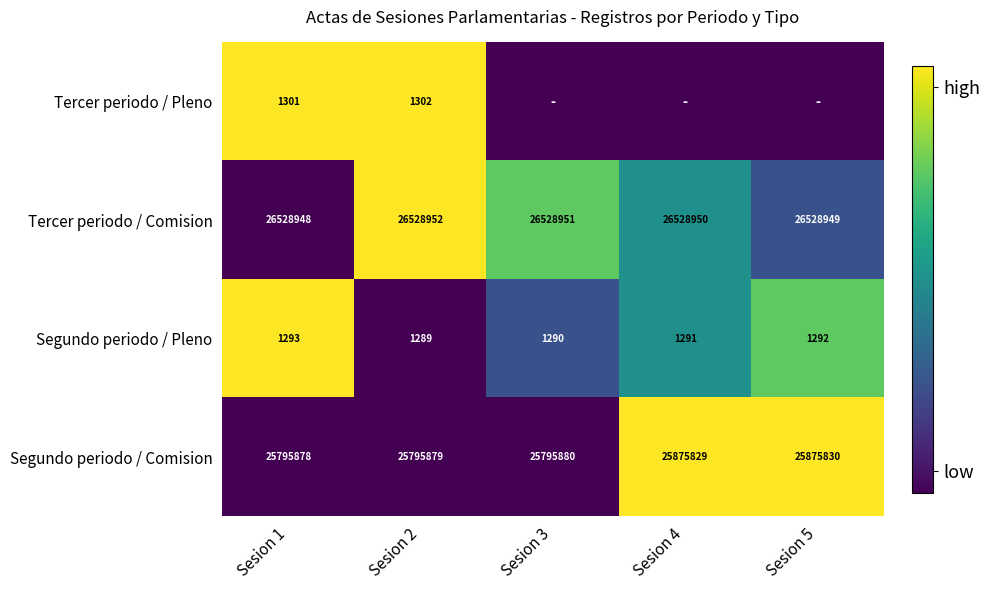

Rank the categories by Segundo periodo / Comision value from lowest to highest.

Sesion 1, Sesion 2, Sesion 3, Sesion 4, Sesion 5